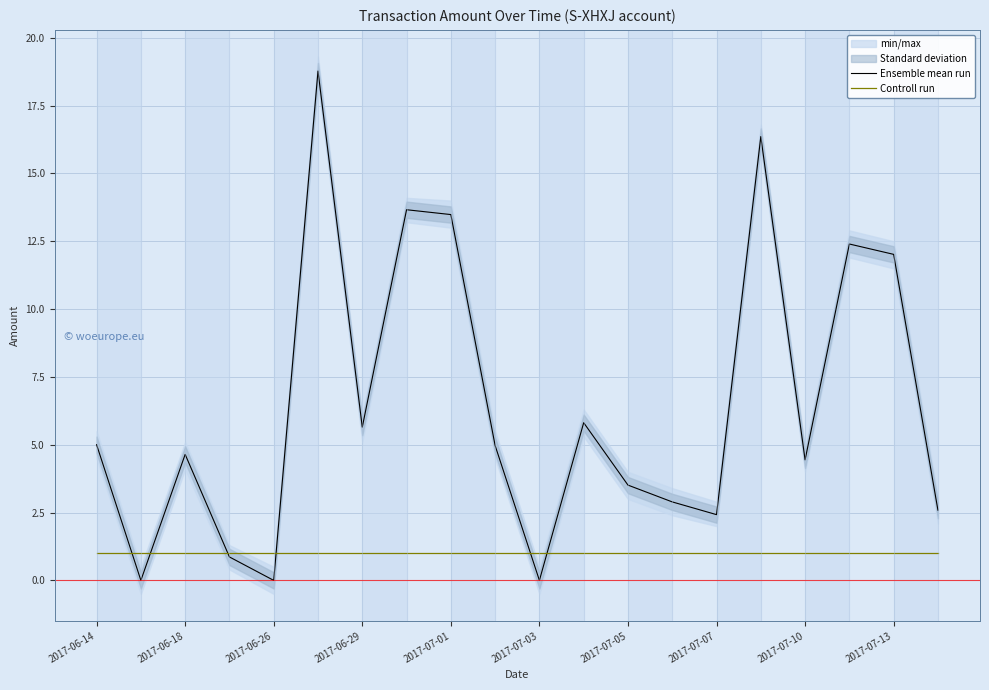

Rank the series by their maximum value, from lowest to highest.

Controll run, Ensemble mean run